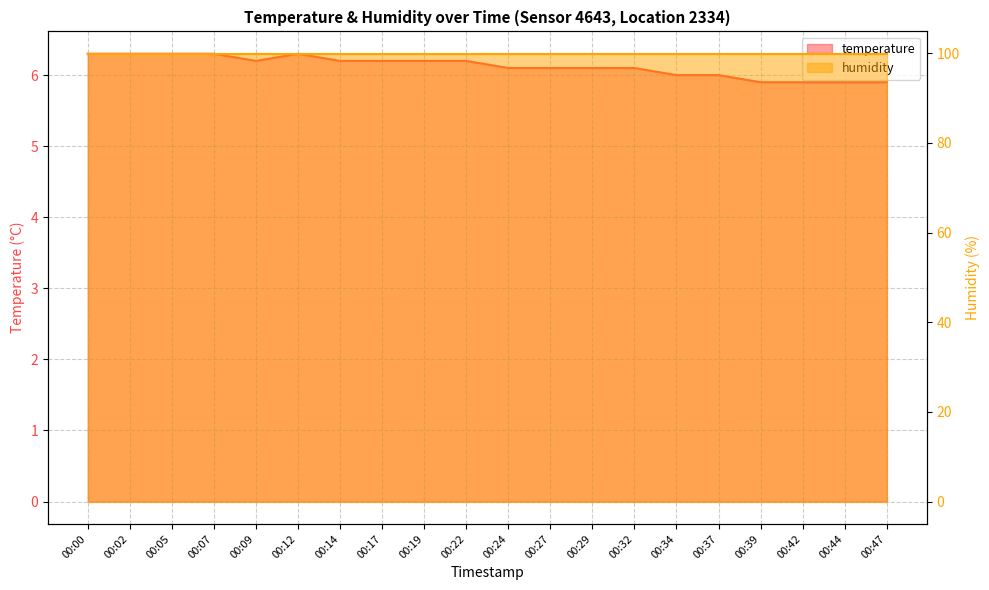

True or false: there are more than 0 points higher than both neighbors.

True